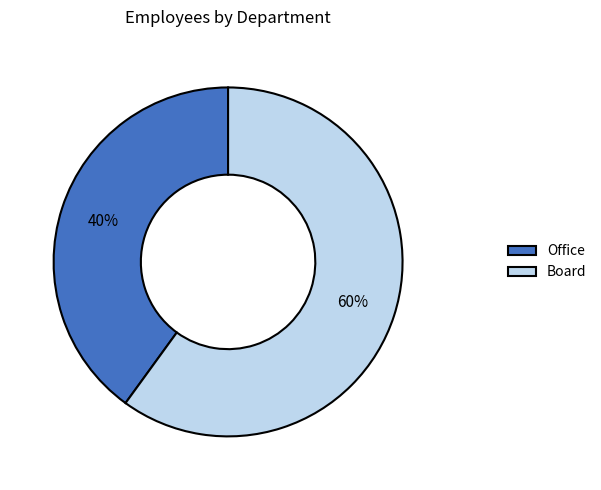

True or false: Office accounts for 27% of the total.

False